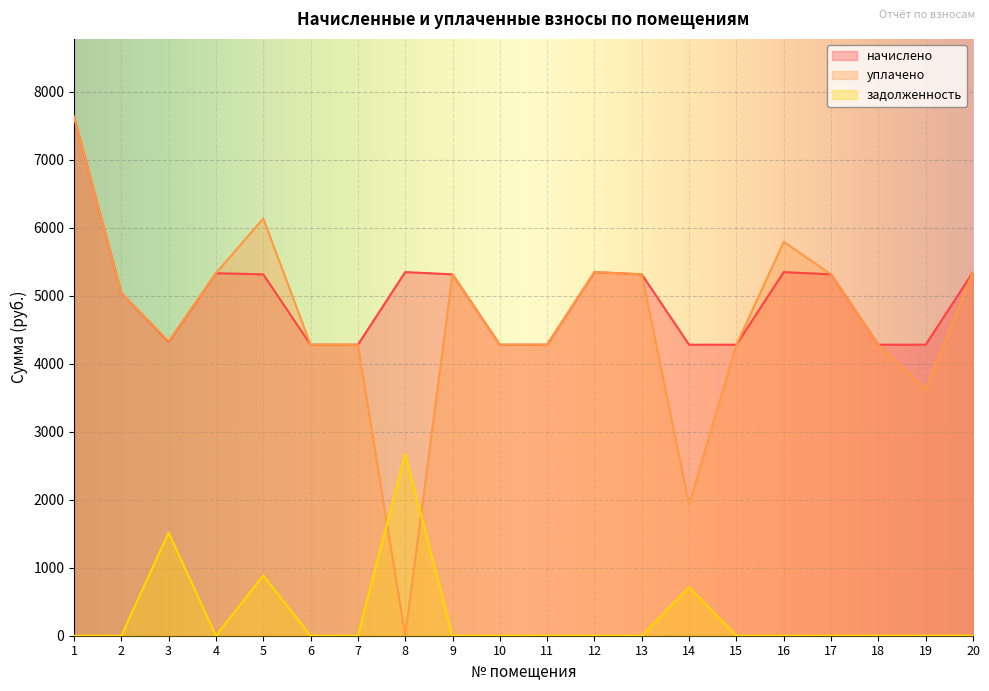

At how many categories does at least one series exceed 3458?

20